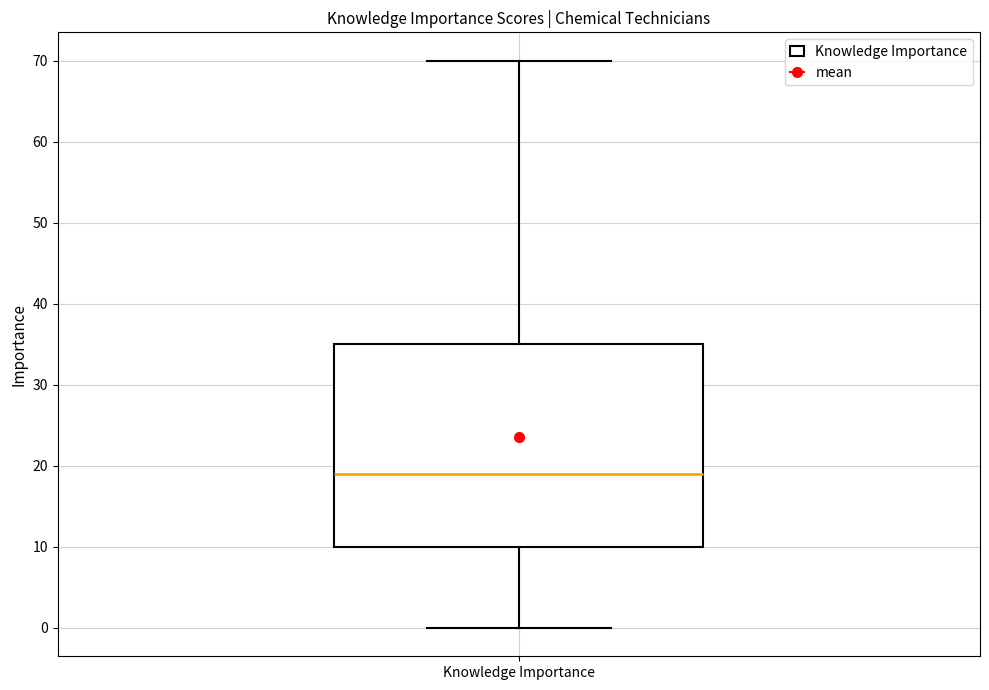

Transcribe this box plot: give where the median line is, the range the box spans, and where the two whiskers end, as read against the y-axis. The values are not printed on the chart, so give them approximately, as read against the axis.

median 19, box 10 to 35, whiskers 0 to 70